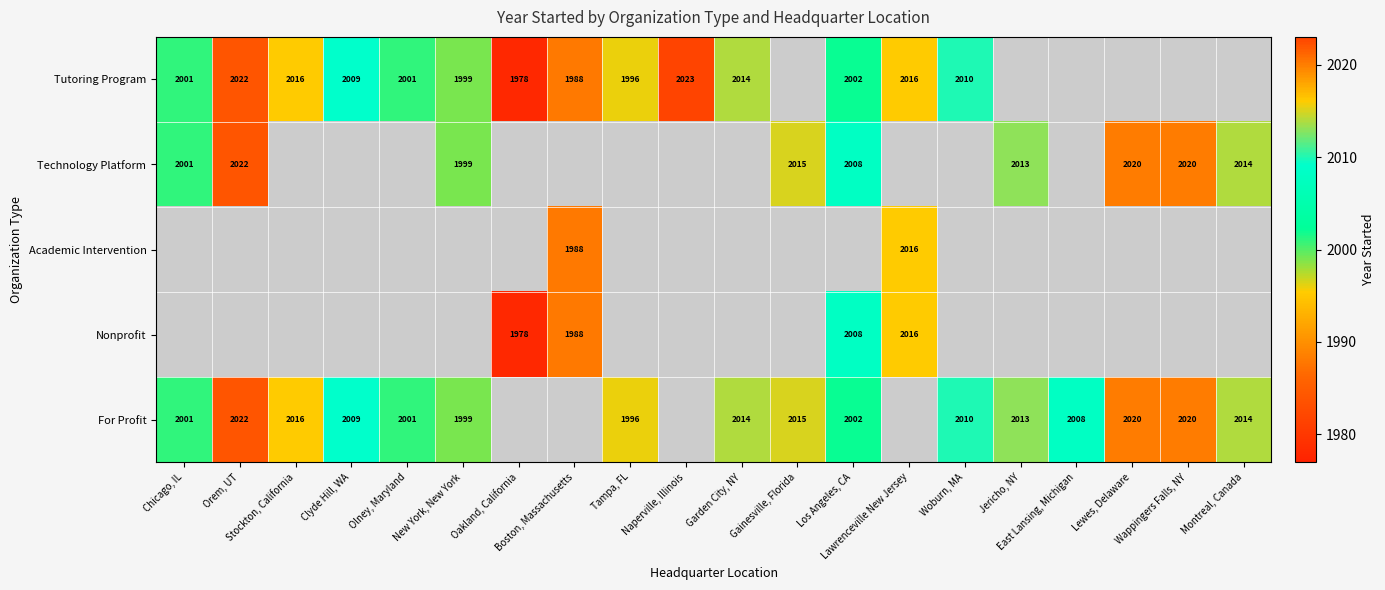

What is the sum of the Technology Platform values at Jericho, NY and Montreal, Canada?

4027.0